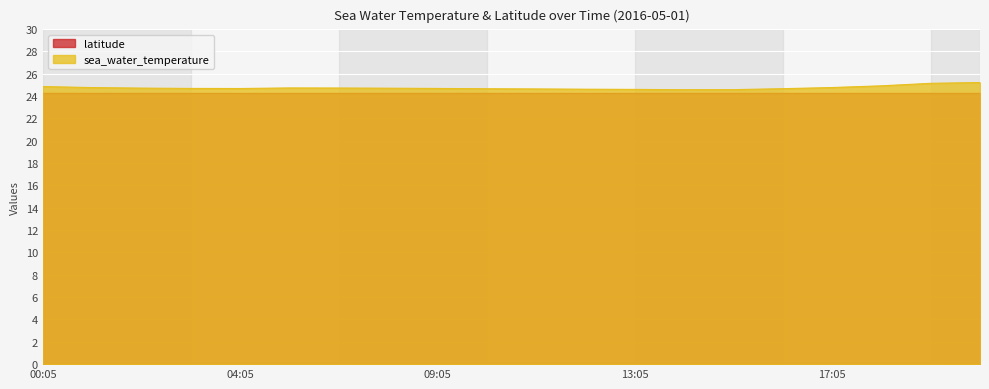

What is the label of the 7th point from the right?

2016-05-01T14:05